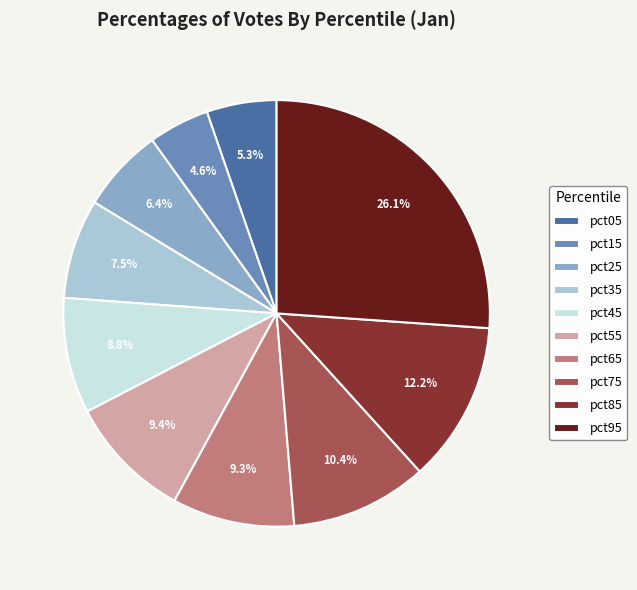

Is it true that pct85 is 12% of the pie?

True